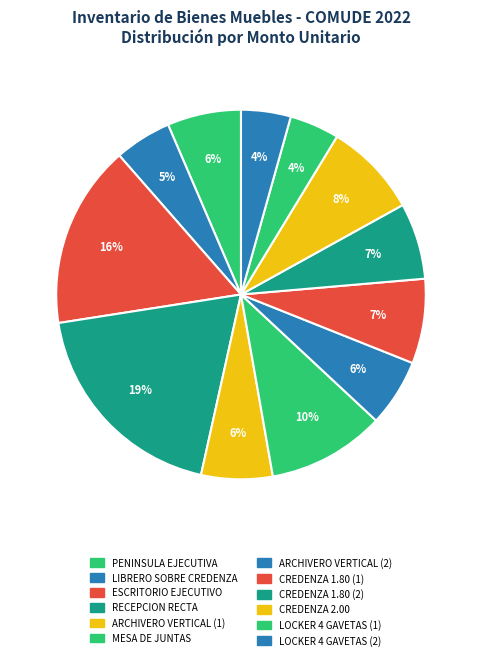

Do MESA DE JUNTAS and CREDENZA 1.80 (2) together represent more than half of the pie?

No